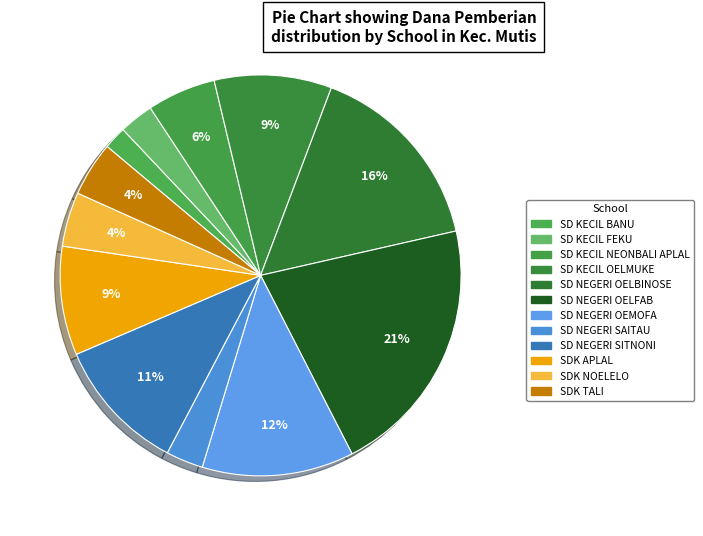

How many segments does this pie chart have?

12